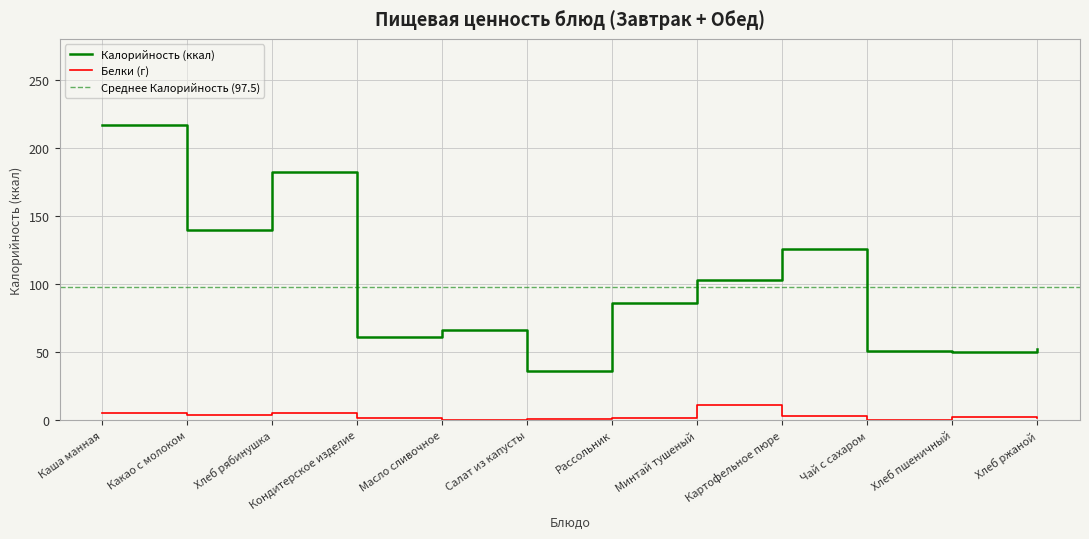

Reading left to right, transcribe all the data shown in this chart.

Калорийность: Каша манная=217.0	Какао с молоком=140.0	Хлеб рябинушка=182.0	Кондитерское изделие=61.0	Масло сливочное=66.0	Салат из капусты=36.0	Рассольник=86.0	Минтай тушеный=103.0	Картофельное пюре=126.0	Чай с сахаром=51.0	Хлеб пшеничный=50.0	Хлеб ржаной=52.0
Белки: Каша манная=5.4	Какао с молоком=3.5	Хлеб рябинушка=5.6	Кондитерское изделие=1.5	Масло сливочное=0.1	Салат из капусты=0.8	Рассольник=1.6	Минтай тушеный=11.0	Картофельное пюре=3.0	Чай с сахаром=0.1	Хлеб пшеничный=2.3	Хлеб ржаной=1.7